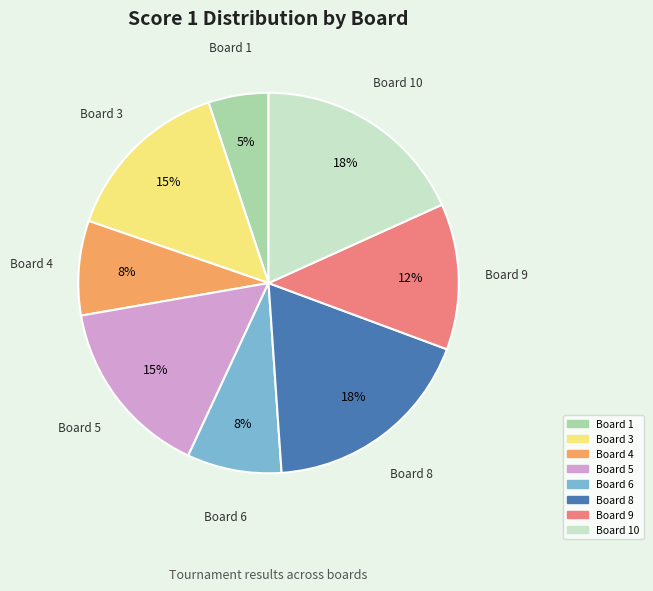

To the nearest percent, what is the average slice percentage?

12%